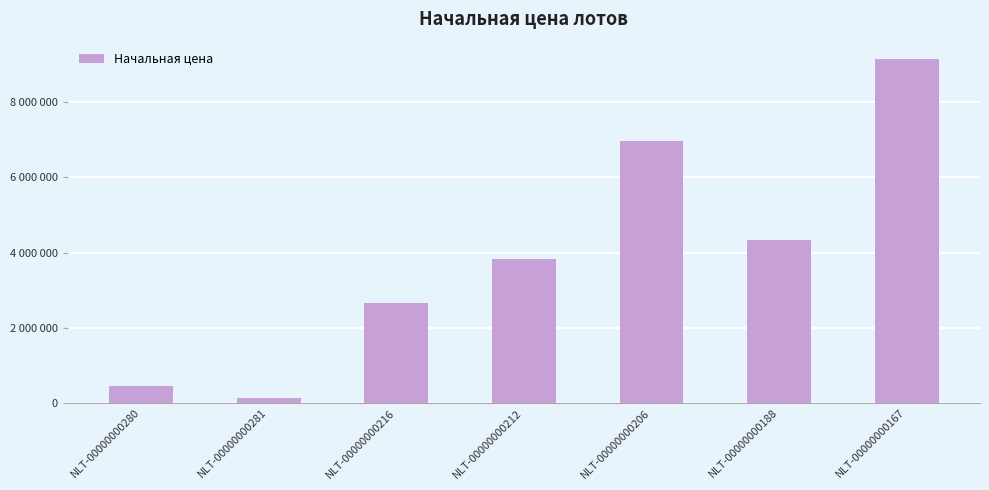

What is the greatest value displayed?

9150000